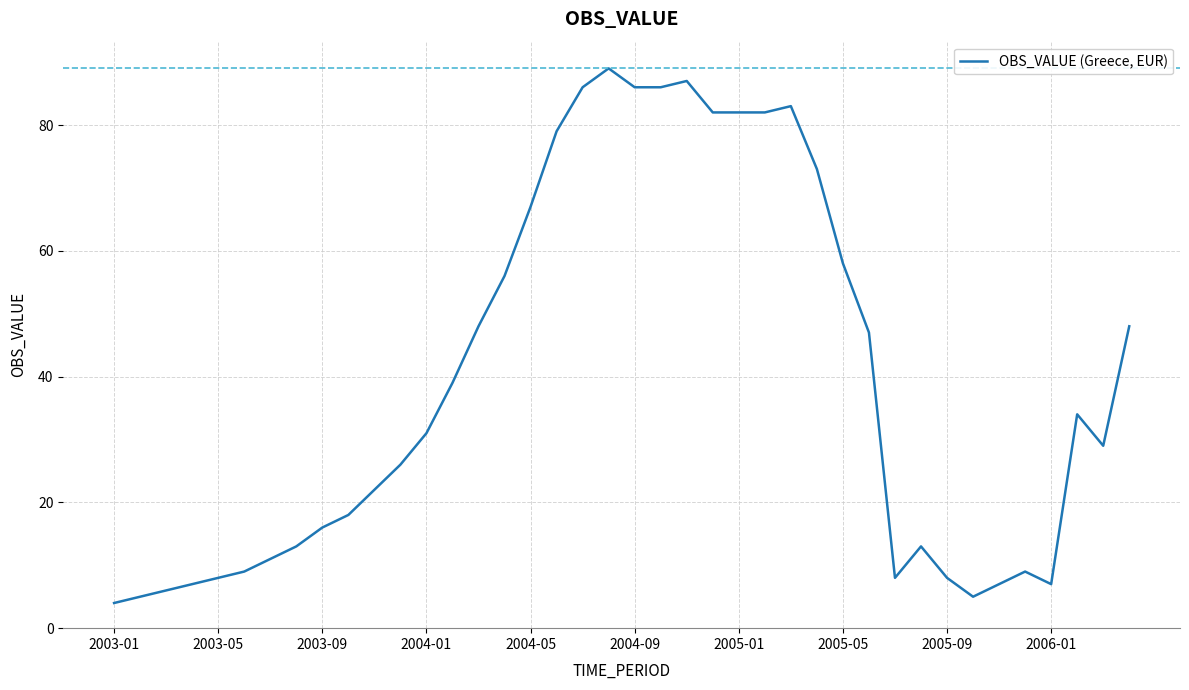

What is the minimum value shown in the chart?

4